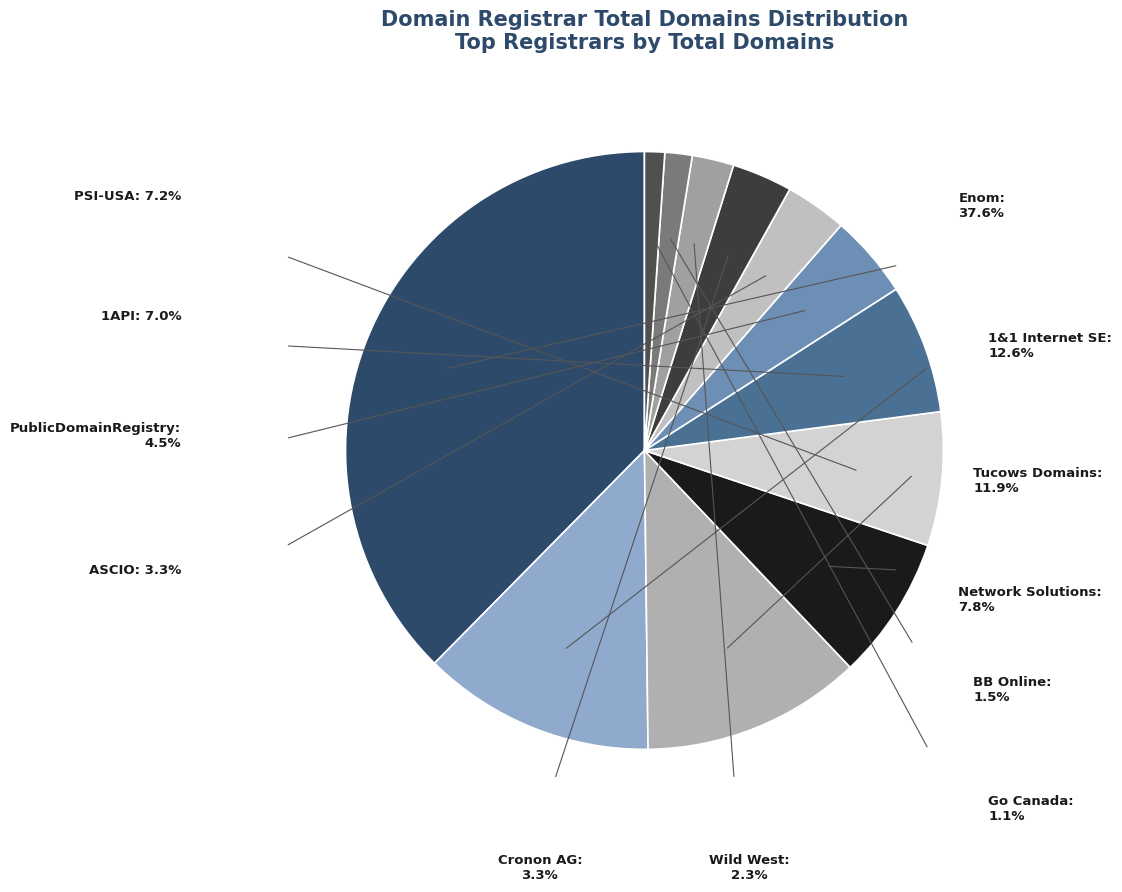

To the nearest percent, what is the difference between the largest and smallest slice percentages?

37%